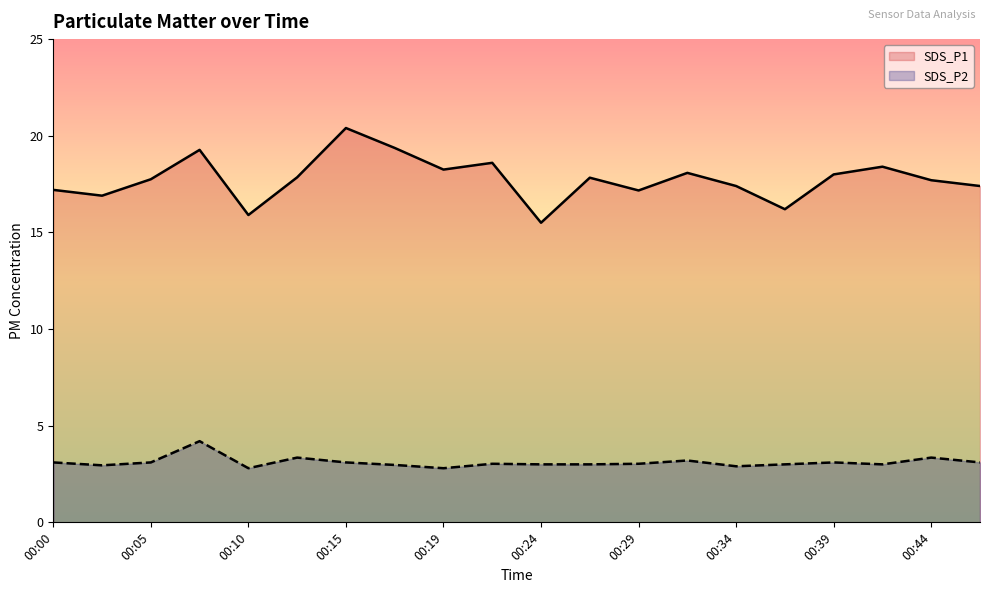

Which category has the lowest value across all series?

00:10